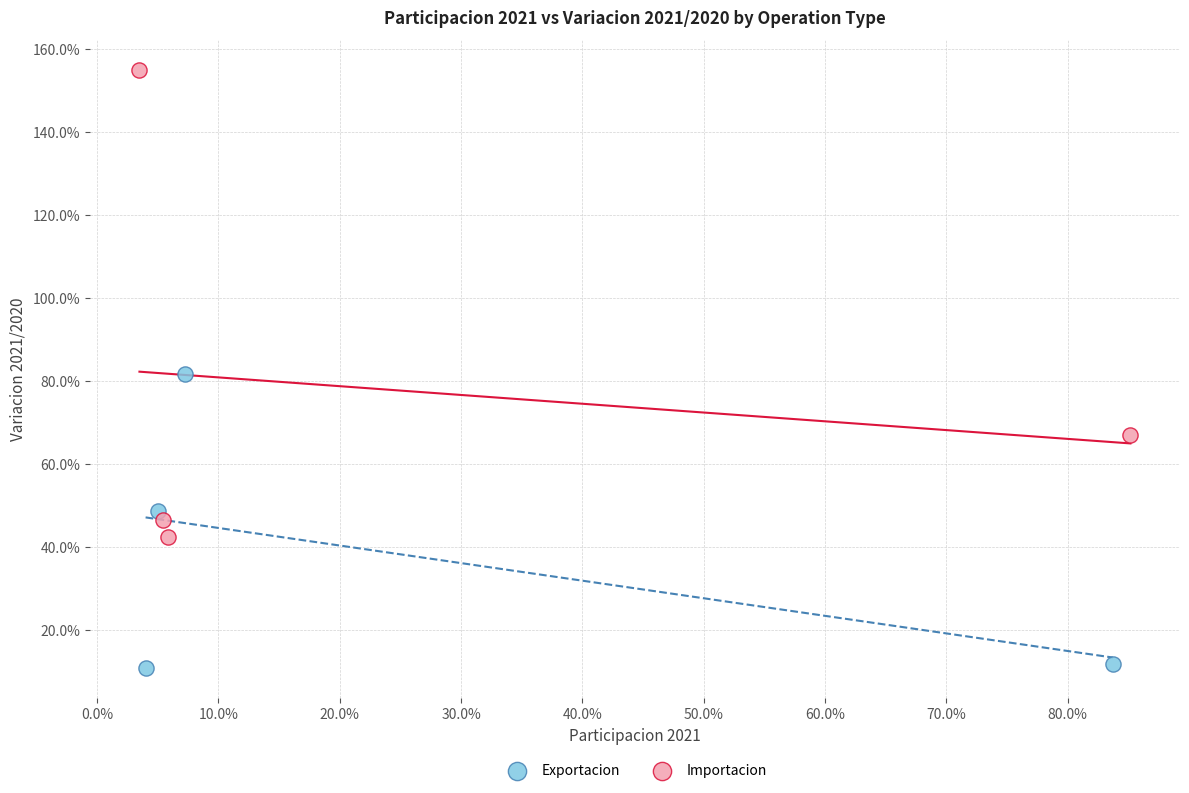

Which series has the largest Y range (max minus min)?

Importacion